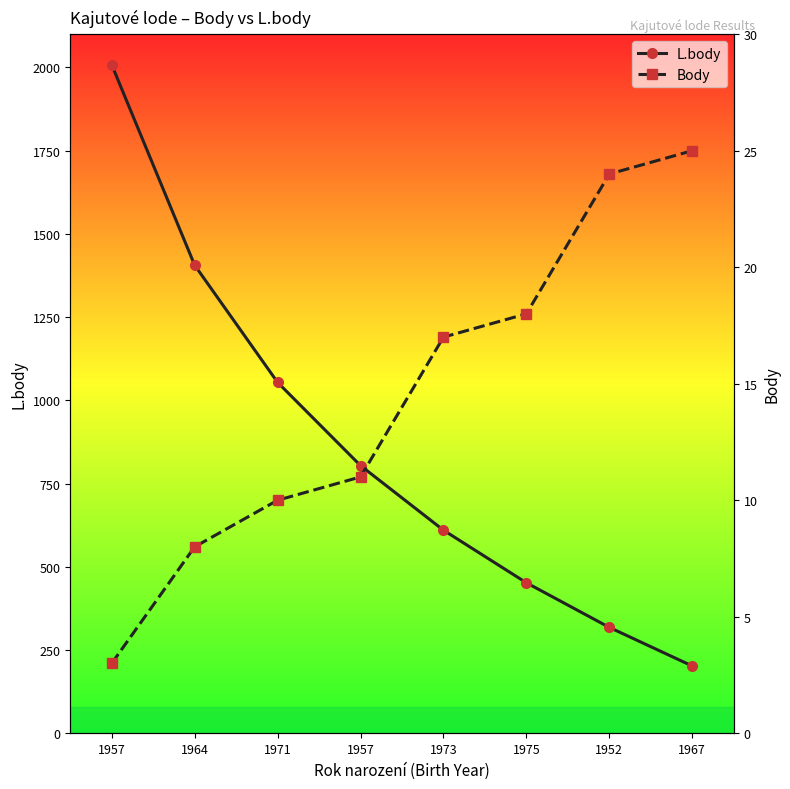

Which series has the widest spread of values?

L.body